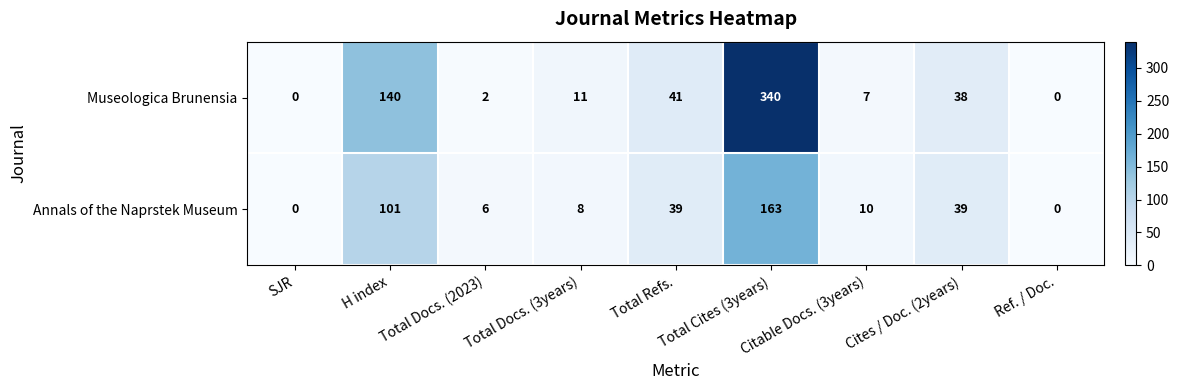

What is the total value across all series at Total Docs. (2023)?

8